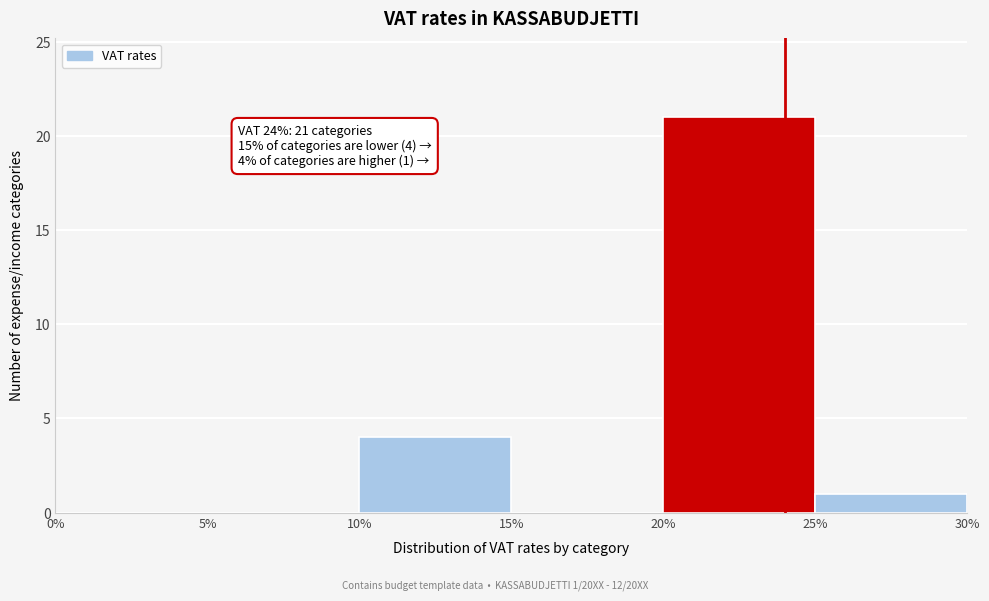

Which range on the x-axis has the tallest bar?

20% to 25%